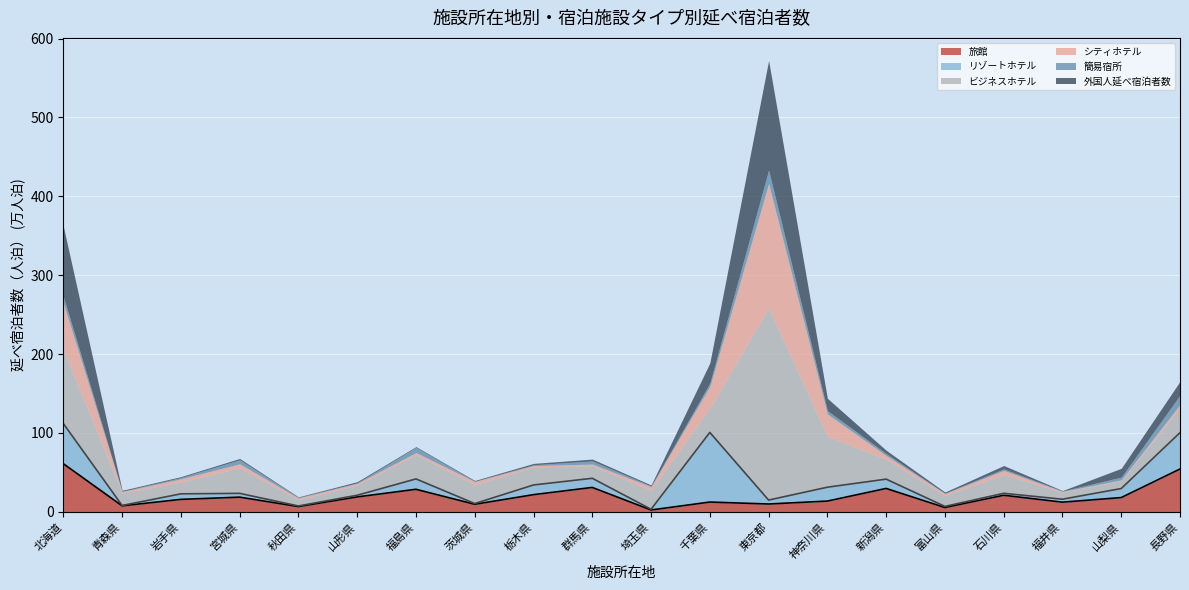

Does the chart display data point markers on the line(s)?

No